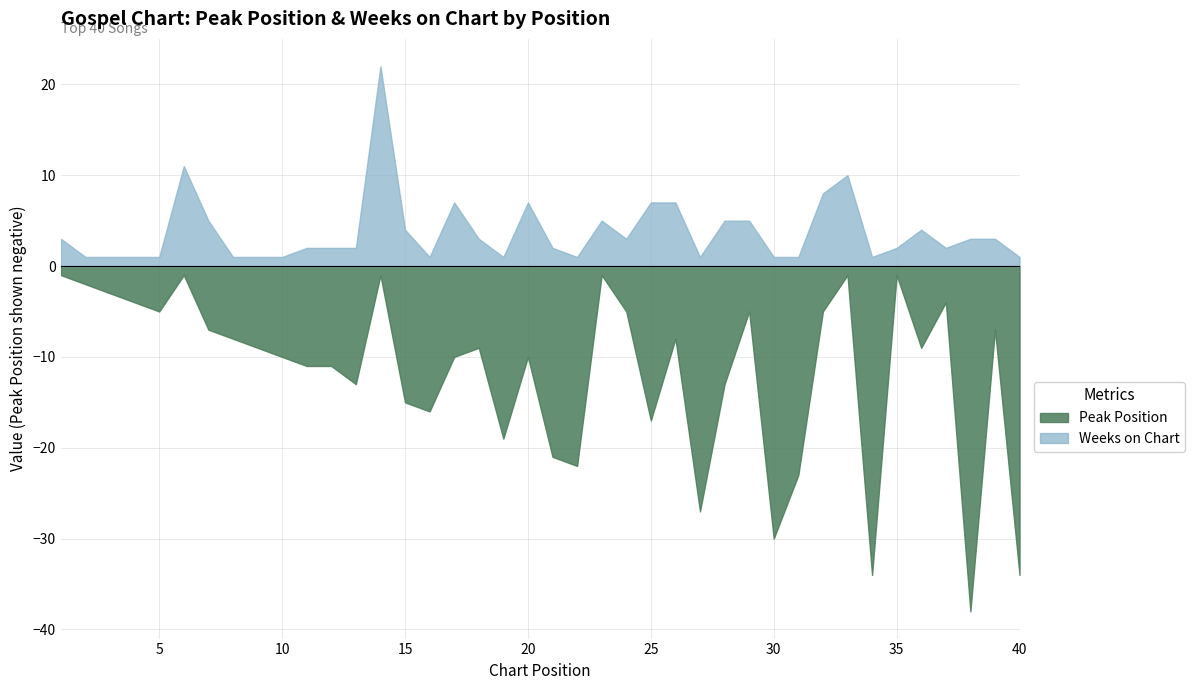

True or false: Weeks on Chart and Peak Position cross at least once.

False